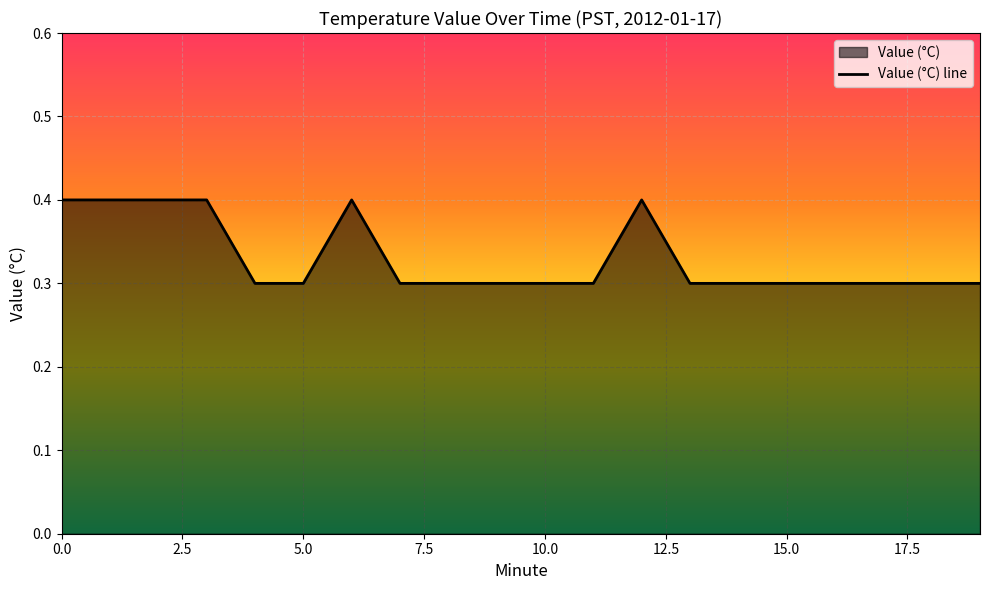

At which label is the value closest to 0?

4